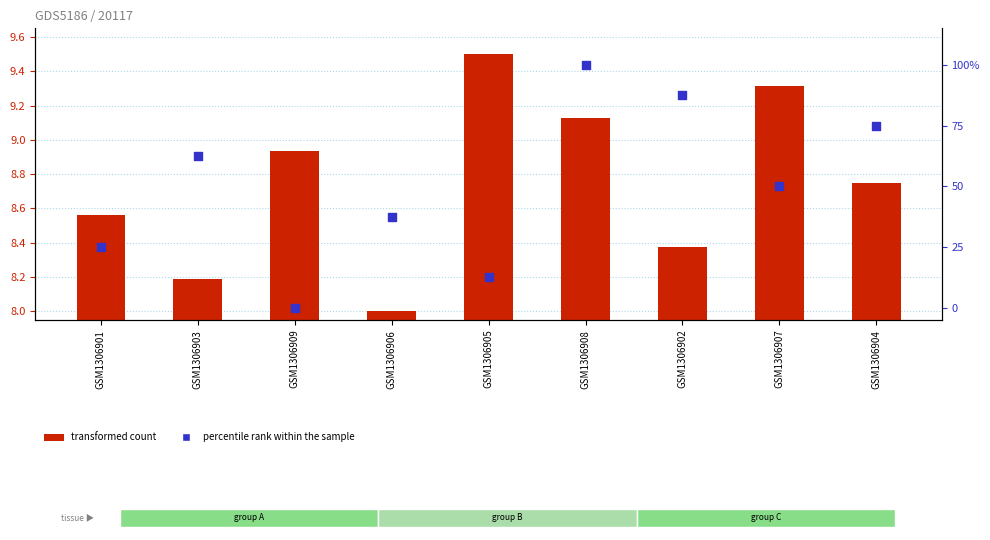

Which series contains the highest Y value?

percentile rank within the sample